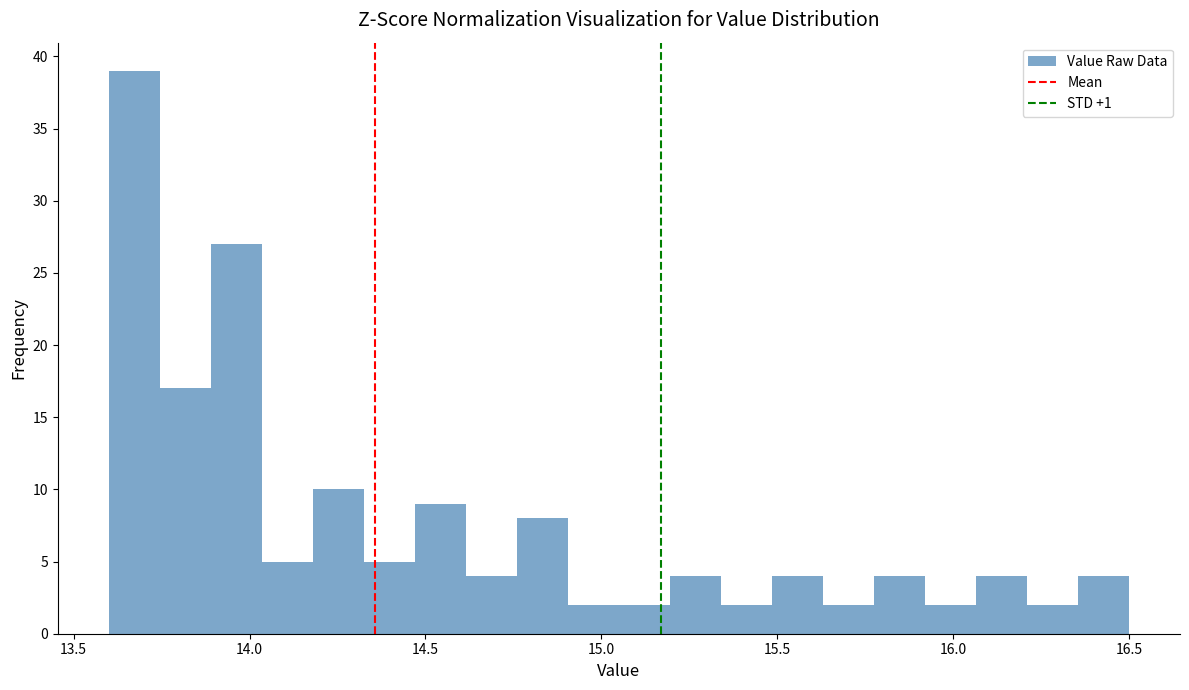

Read against the x-axis, roughly where is the centre of the tallest bar?

13.65